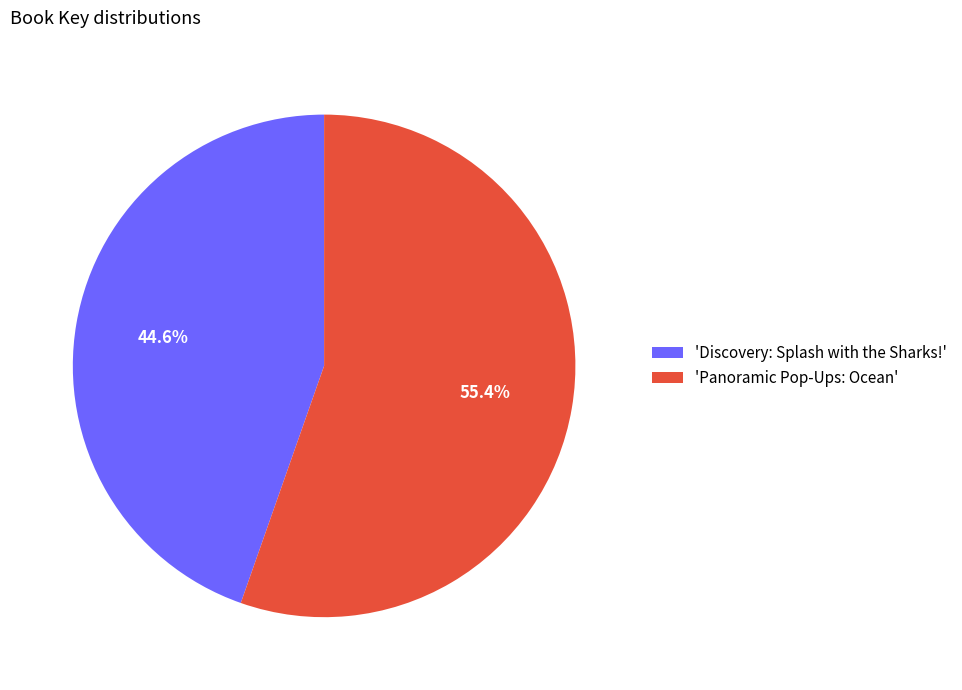

Which slice represents more than half of the pie?

'Panoramic Pop-Ups: Ocean'